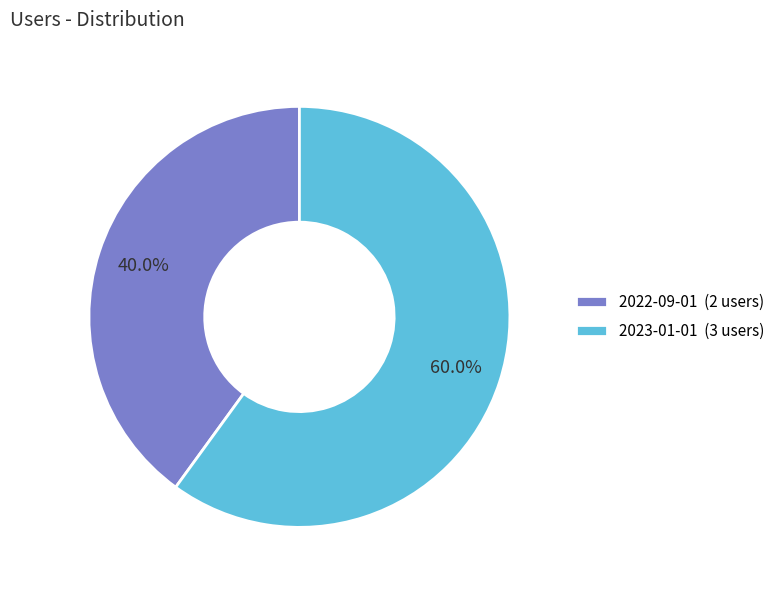

How many segments does this pie chart have?

2